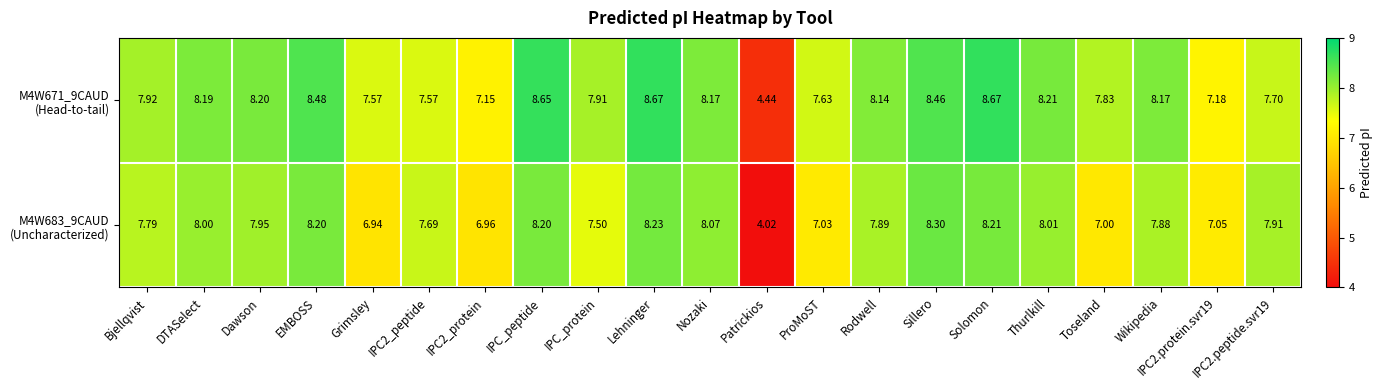

At which category is the sum across all series the highest?

Lehninger